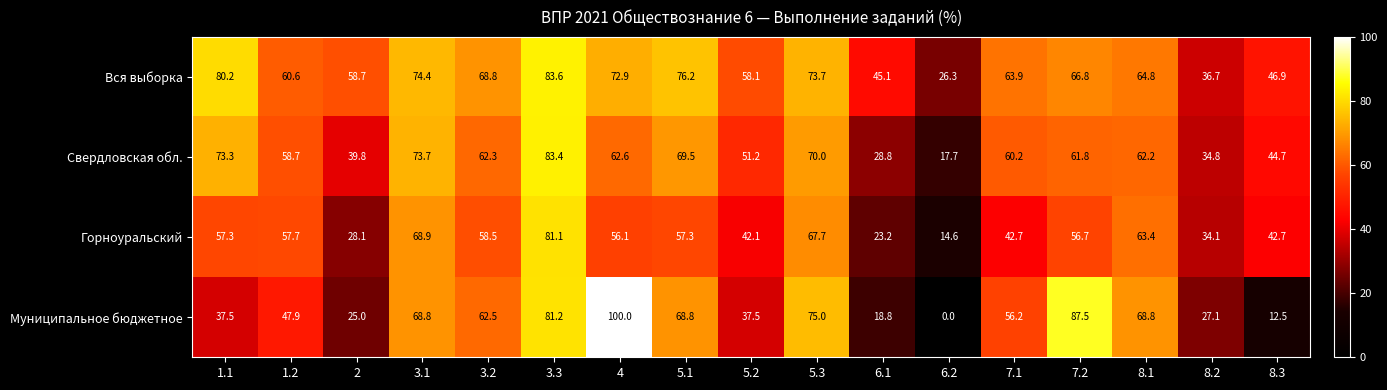

Which category has the highest value across all series?

4